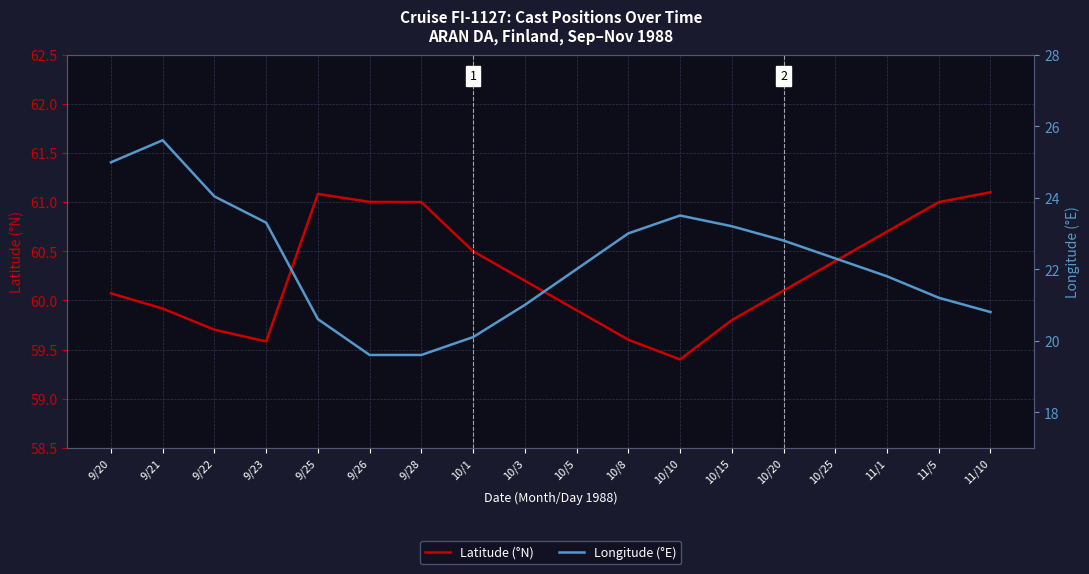

Is it true that Latitude (°N) equals 59.4 at 10/10?

True